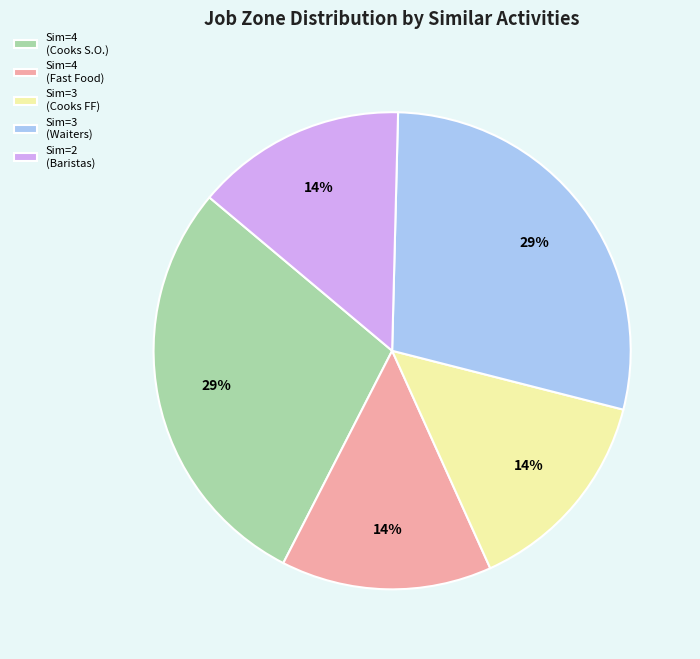

To the nearest percent, what portion does Sim=3 (Cooks FF) represent?

14%